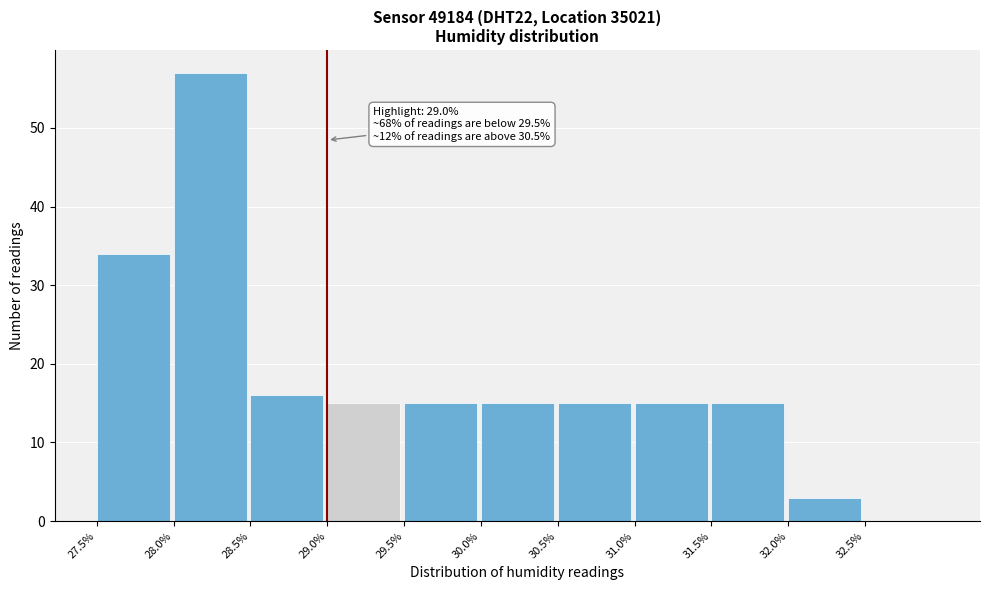

Which range on the x-axis has the tallest bar?

28.0 to 28.5